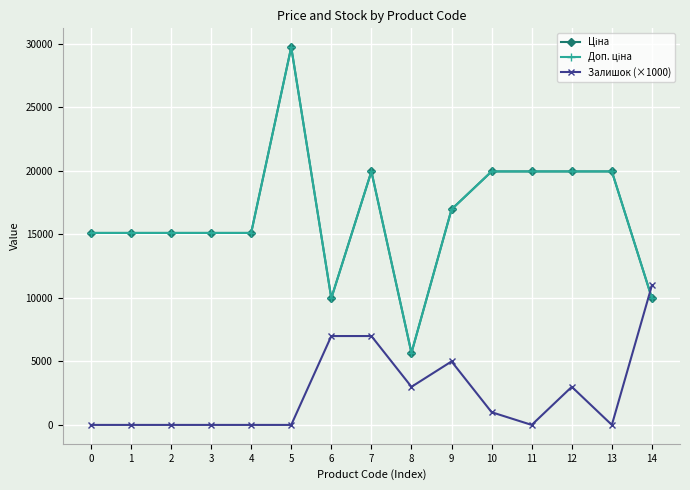

Which series has the largest range (max minus min)?

Ціна